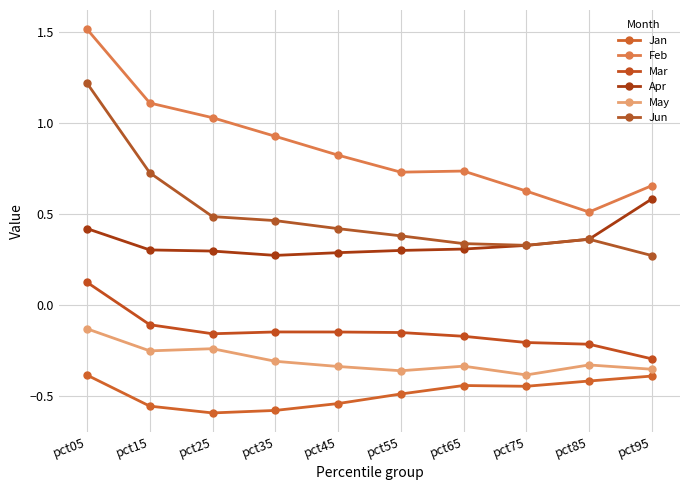

What is the maximum value shown in the chart?

1.5